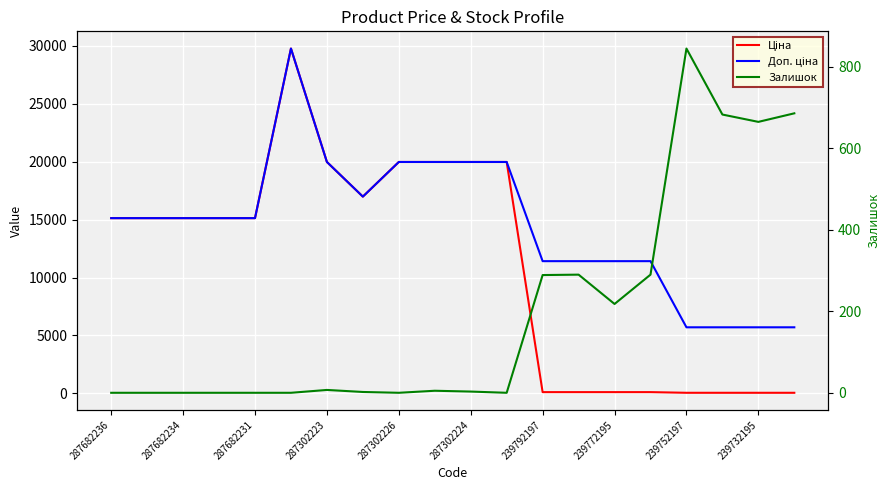

At which label is Ціна closest to 14902?

287682236